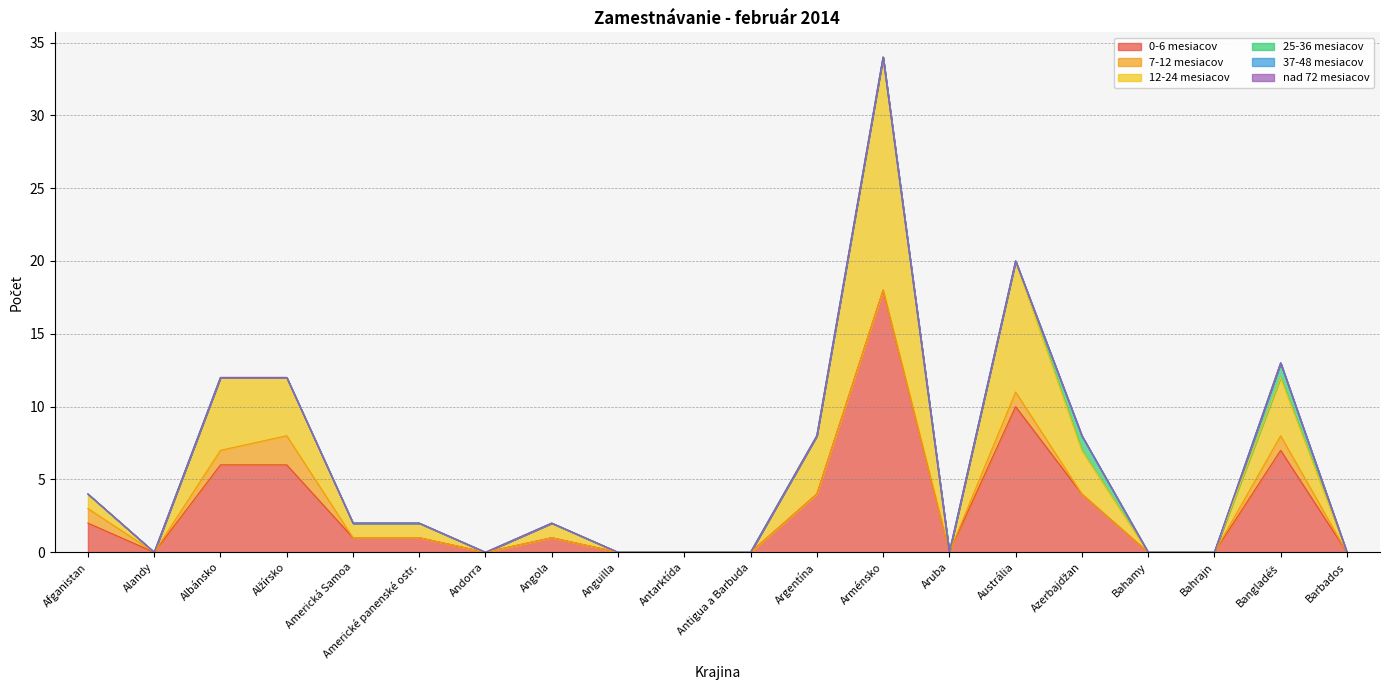

Which series has the largest total across all categories?

0-6 mesiacov